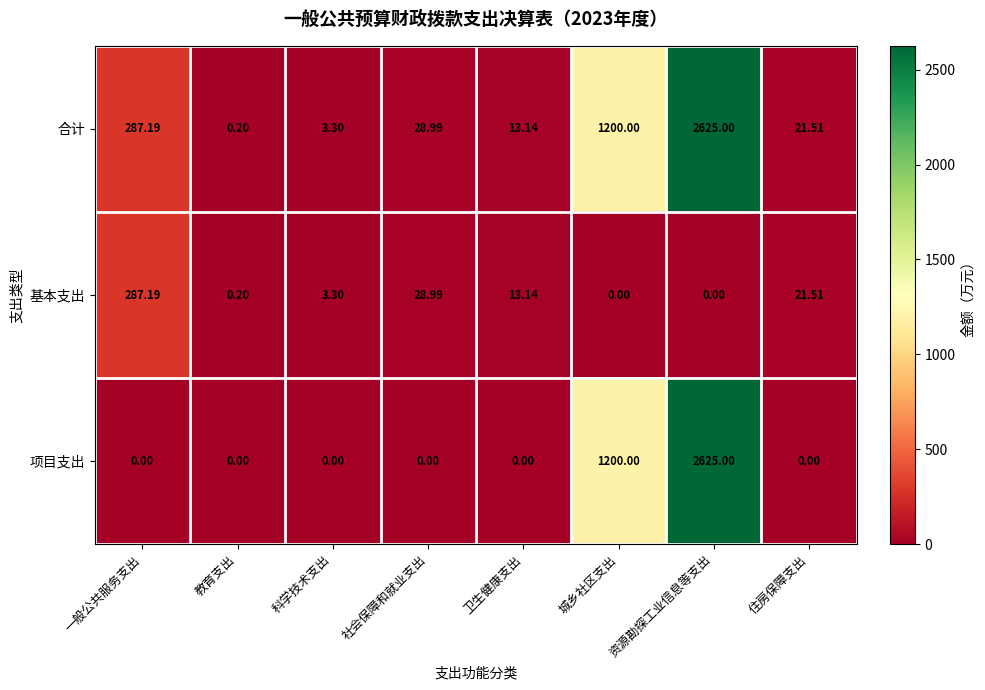

What is the spread (max minus min) of values at 住房保障支出?

21.5